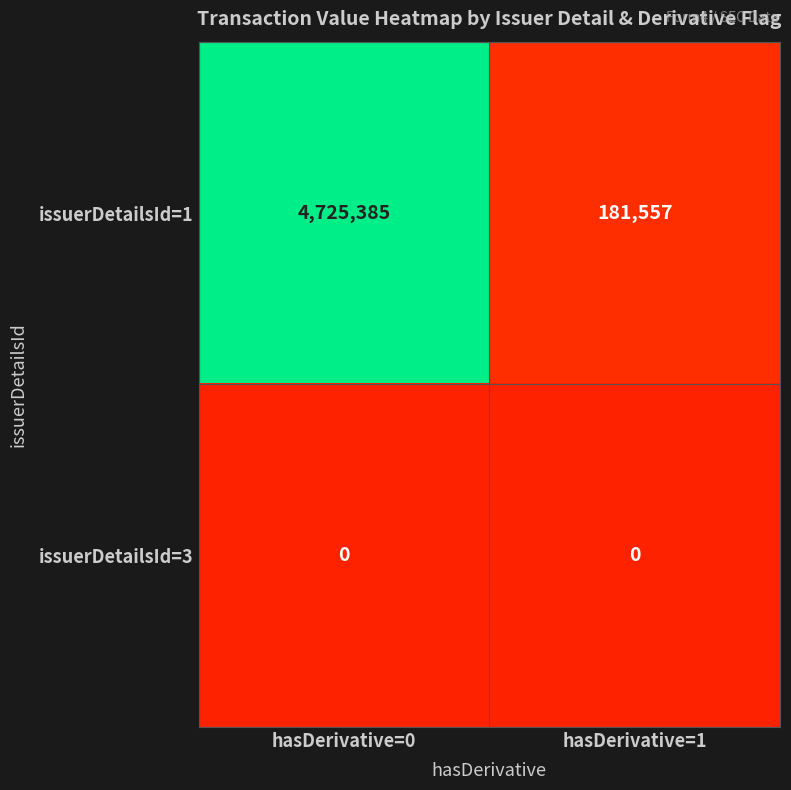

Which series has the widest spread of values?

issuerDetailsId=1